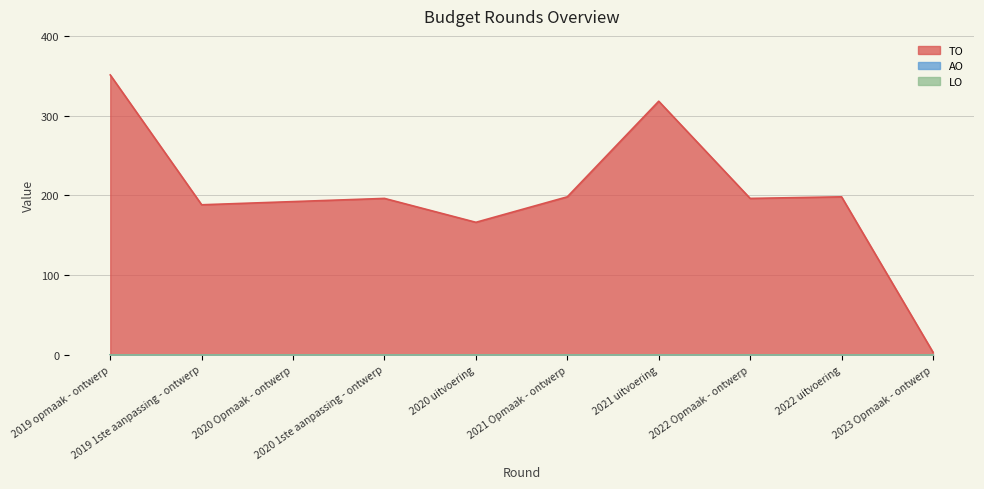

The LO series shows 0 at 2020 1ste aanpassing - ontwerp. True or false?

True